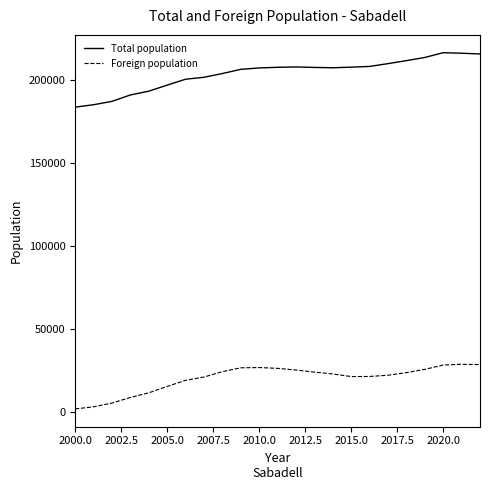

Which series has the largest total across all categories?

Total population